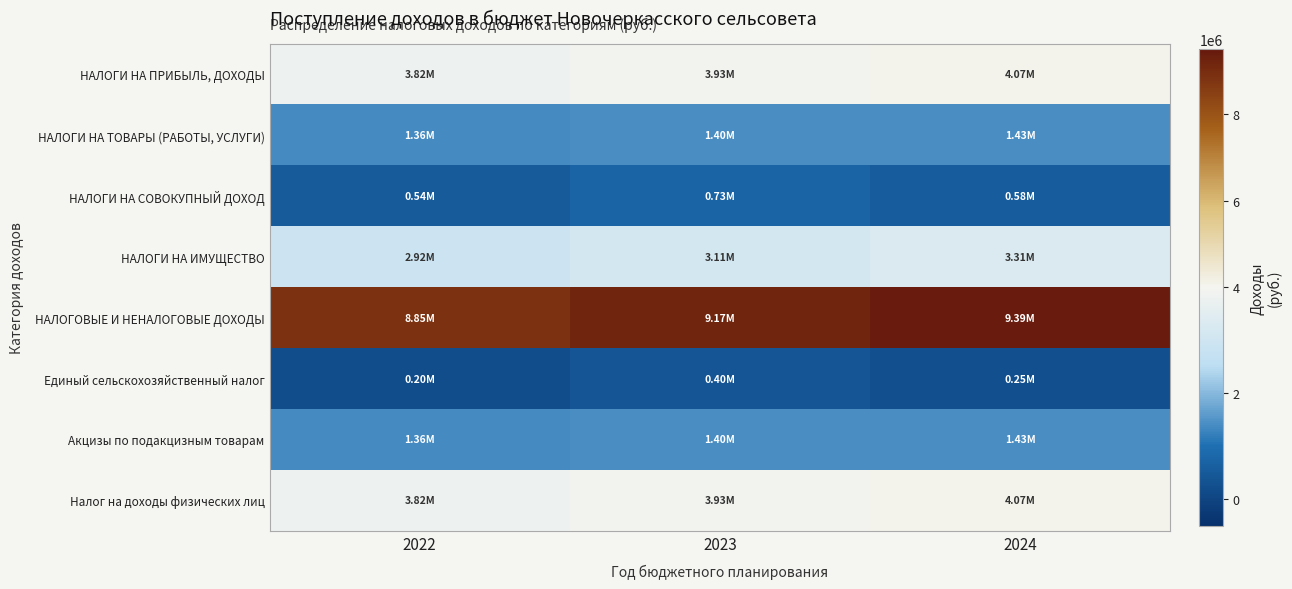

Reading right to left, list all the values displayed in this chart.

НАЛОГИ НА ПРИБЫЛЬ, ДОХОДЫ: 2024=4065000	2023=3931000	2022=3816000
НАЛОГИ НА ТОВАРЫ (РАБОТЫ, УСЛУГИ): 2024=1428000	2023=1399000	2022=1365000
НАЛОГИ НА СОВОКУПНЫЙ ДОХОД: 2024=585000	2023=735000	2022=535000
НАЛОГИ НА ИМУЩЕСТВО: 2024=3310000	2023=3109000	2022=2923000
НАЛОГОВЫЕ И НЕНАЛОГОВЫЕ ДОХОДЫ: 2024=9388000	2023=9174000	2022=8852000
Единый сельскохозяйственный налог: 2024=250000	2023=400000	2022=200000
Акцизы по подакцизным товарам: 2024=1428000	2023=1399000	2022=1365000
Налог на доходы физических лиц: 2024=4065000	2023=3931000	2022=3816000